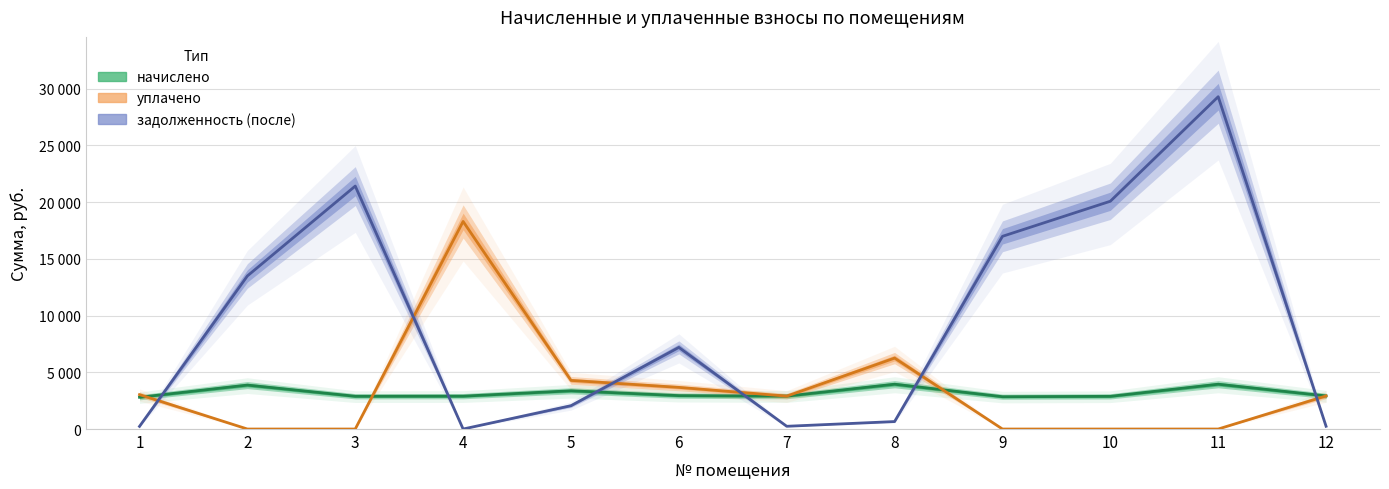

How many lines are shown in the chart?

3